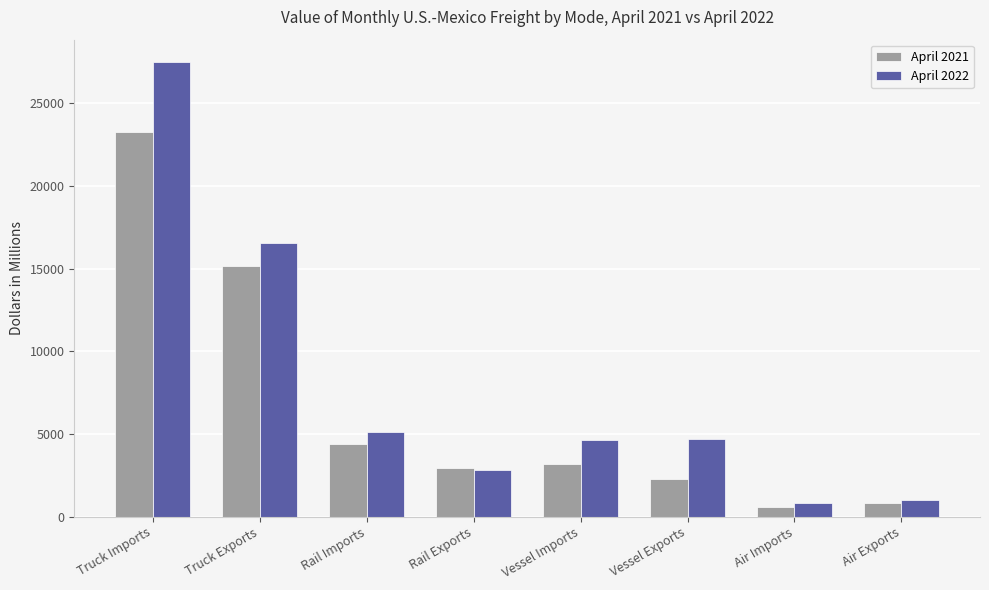

How many bars are there in each group?

2